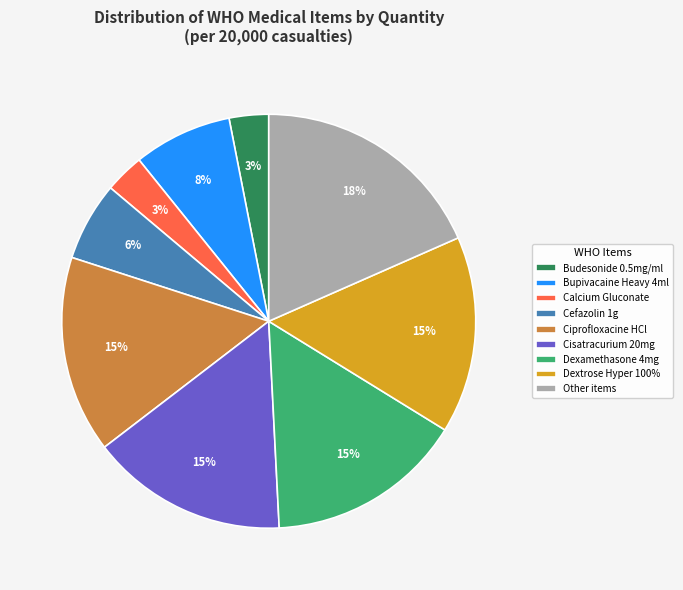

Count the number of slices in the pie.

9